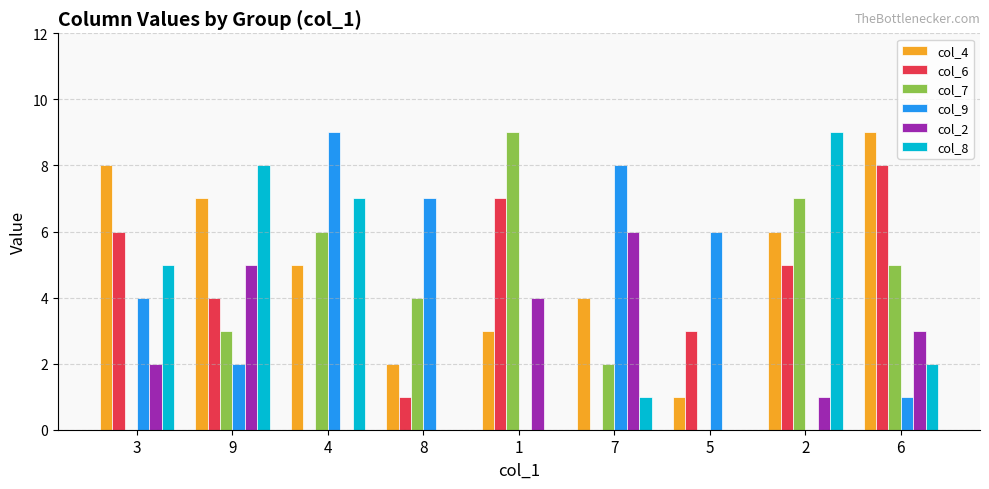

Which series changed the most between 3 and 7?

col_6